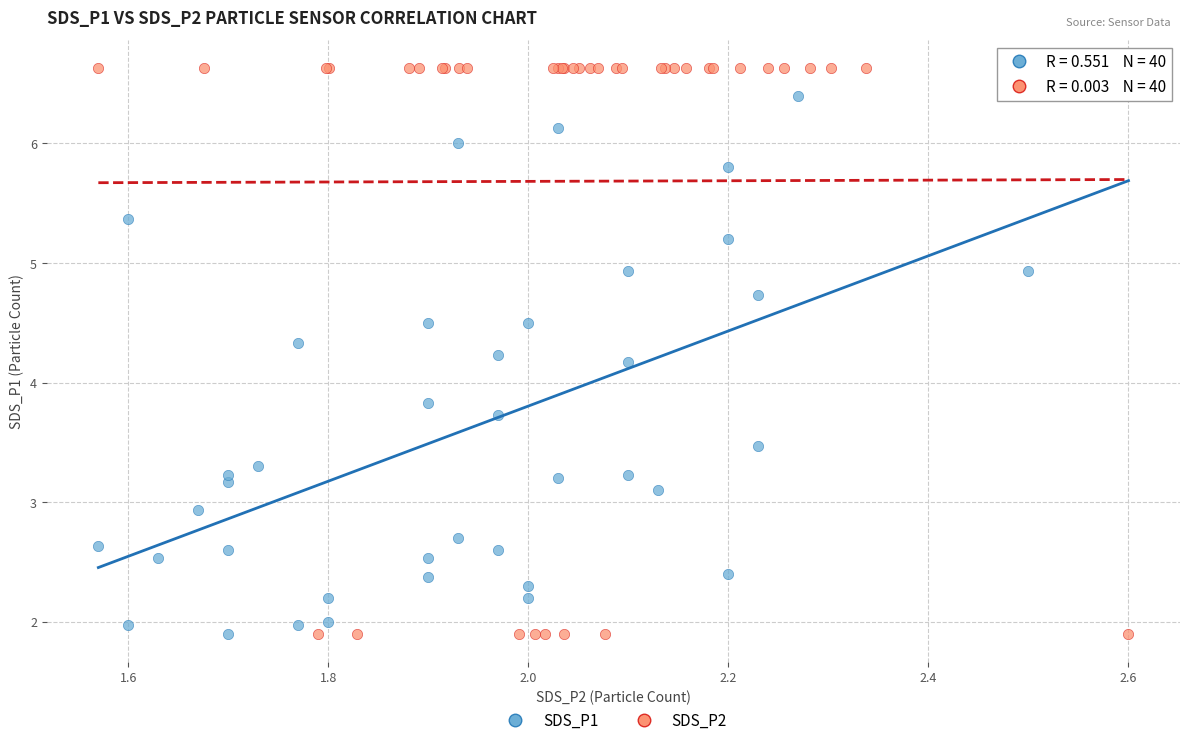

What are all the series names shown in the legend?

SDS_P1, SDS_P2